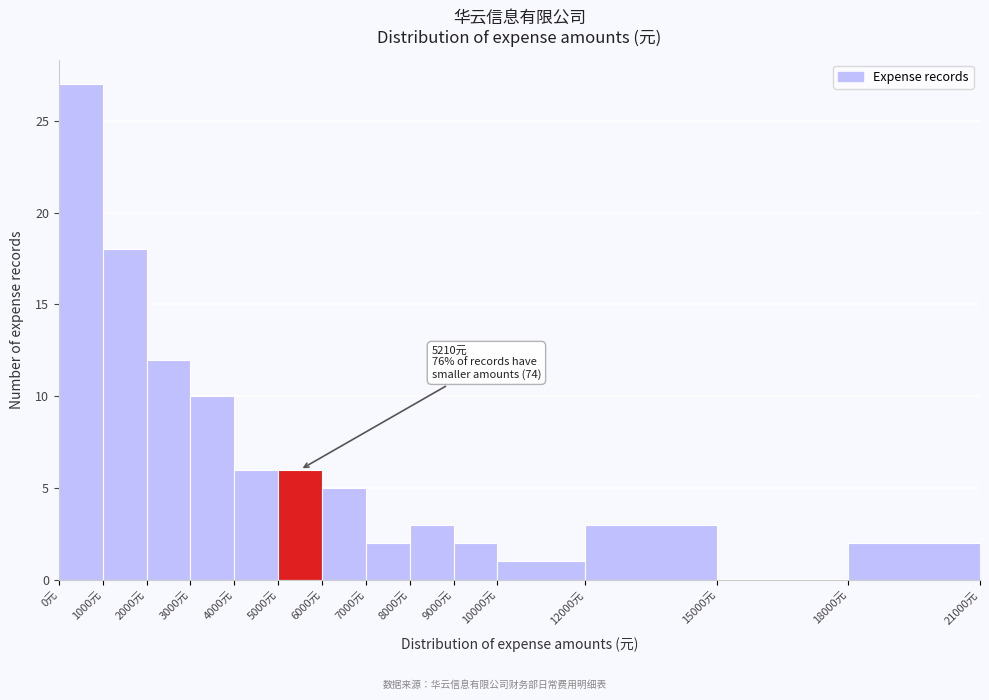

Over which range of the x-axis is the bar tallest?

0 to 1000